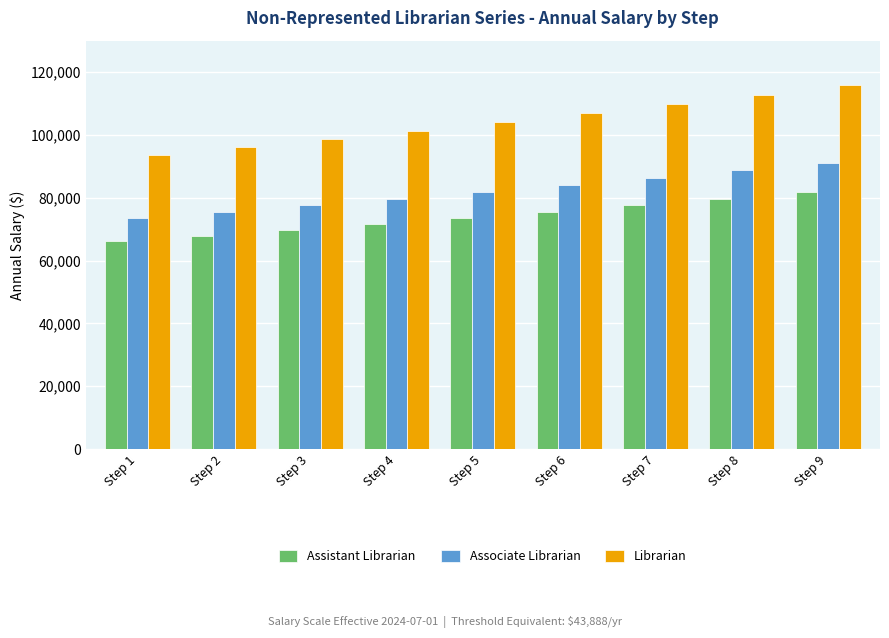

Rank the categories by Librarian value from lowest to highest.

Step 1, Step 2, Step 3, Step 4, Step 5, Step 6, Step 7, Step 8, Step 9